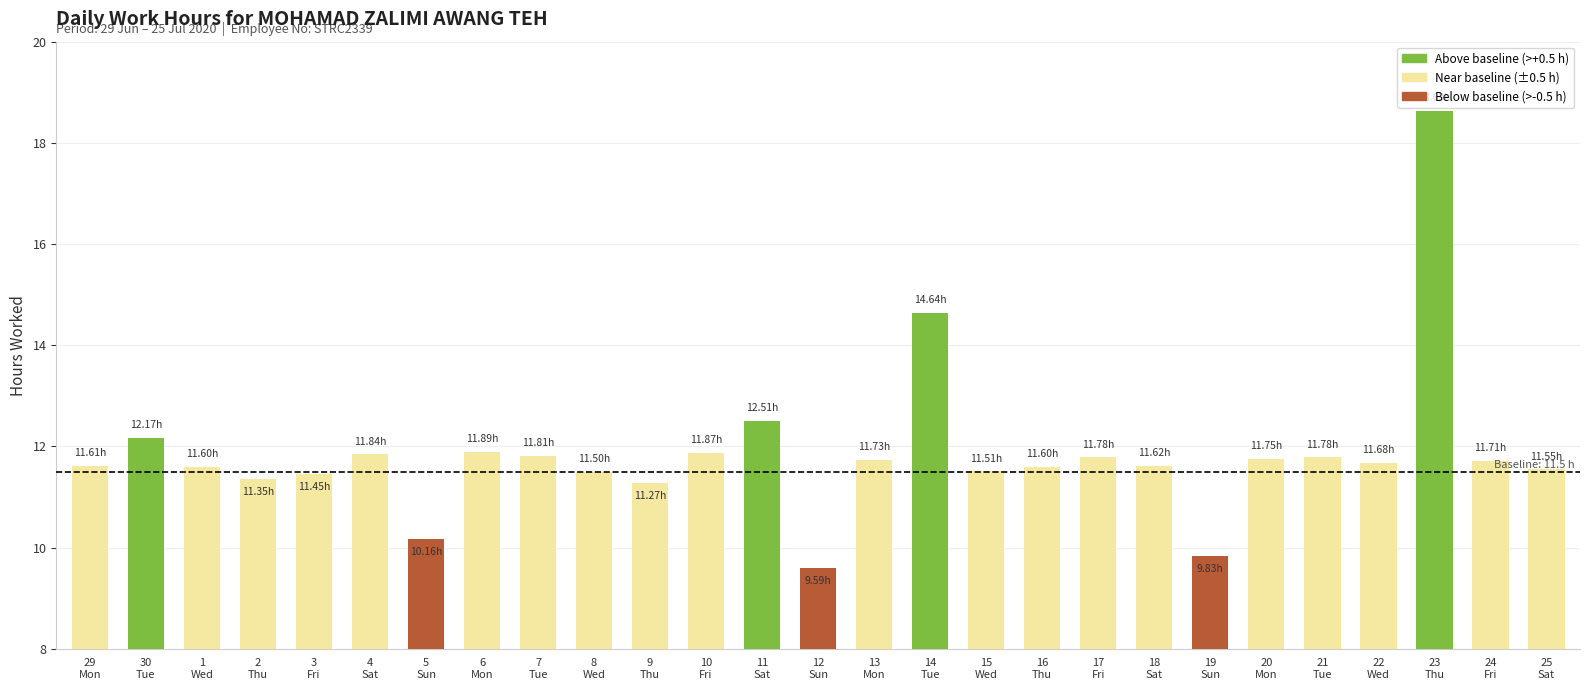

Between 9
Thu and 29
Mon, which is larger?

29
Mon